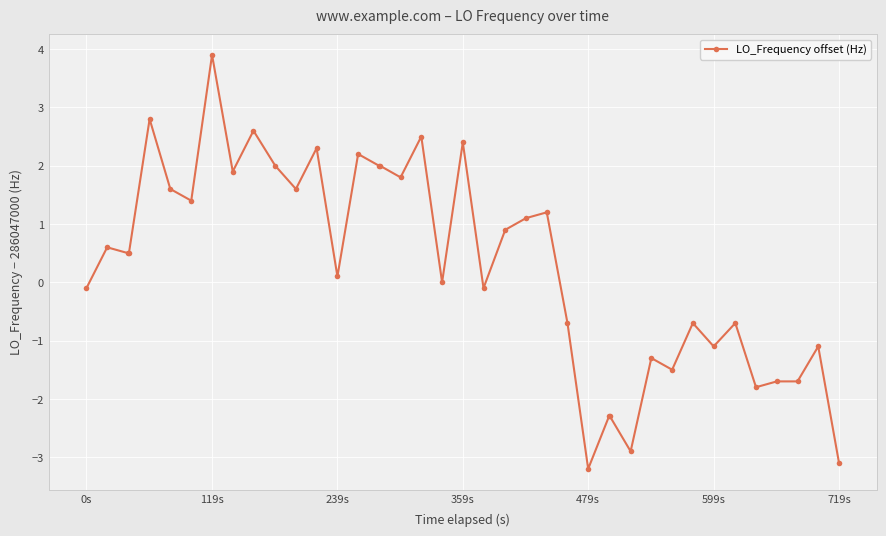

How many lines are shown in the chart?

1